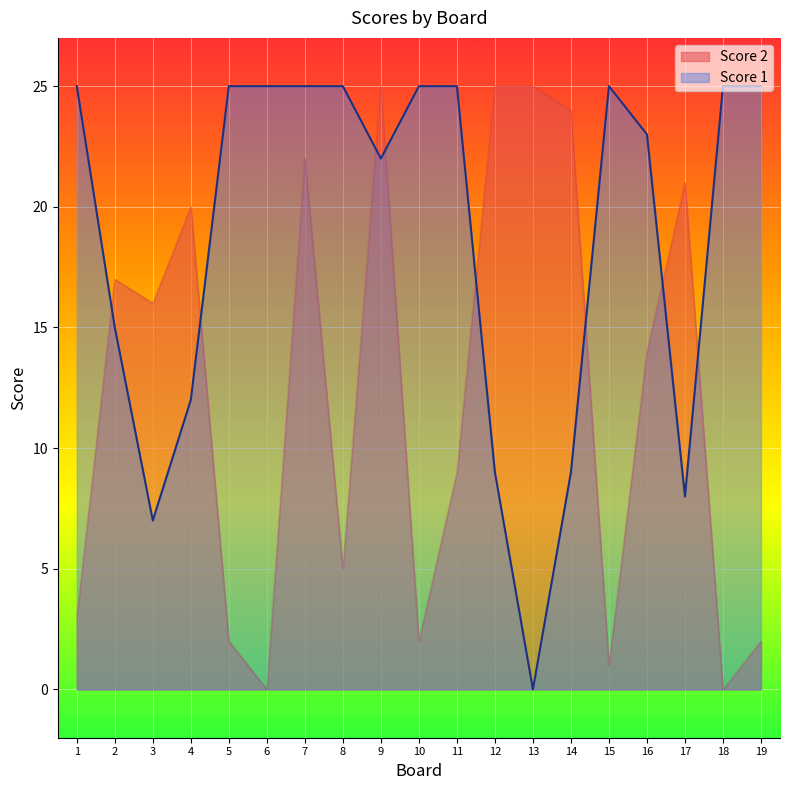

Reading left to right, transcribe all the data shown in this chart.

Score 2: 1=3	2=17	3=16	4=20	5=2	6=0	7=22	8=5	9=25	10=2	11=9	12=25	13=25	14=24	15=1	16=14	17=21	18=0	19=2
Score 1: 1=25	2=15	3=7	4=12	5=25	6=25	7=25	8=25	9=22	10=25	11=25	12=9	13=0	14=9	15=25	16=23	17=8	18=25	19=25